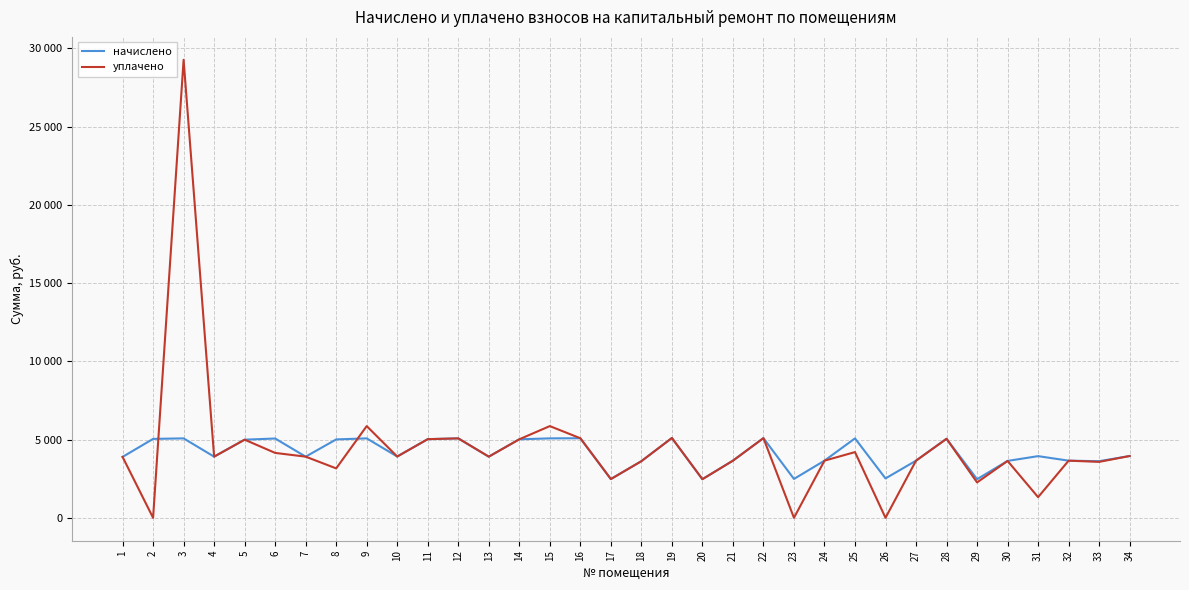

Between 7 and 19, which is larger?

19